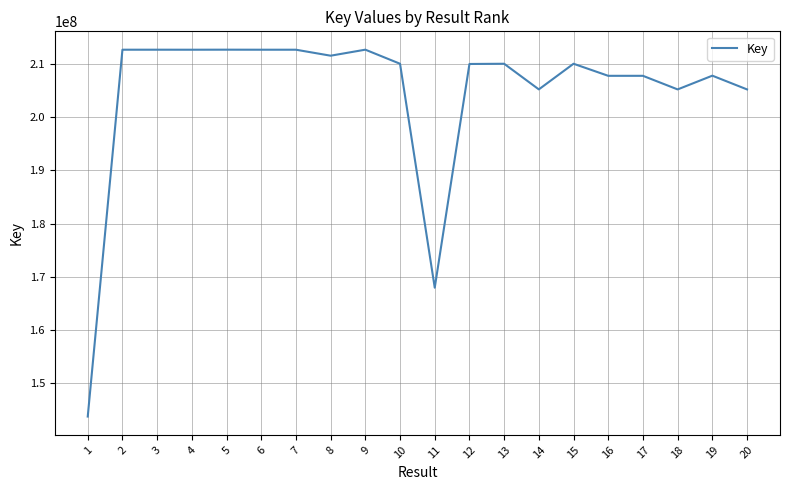

What is the change in value from 5 to 15?

-2640772